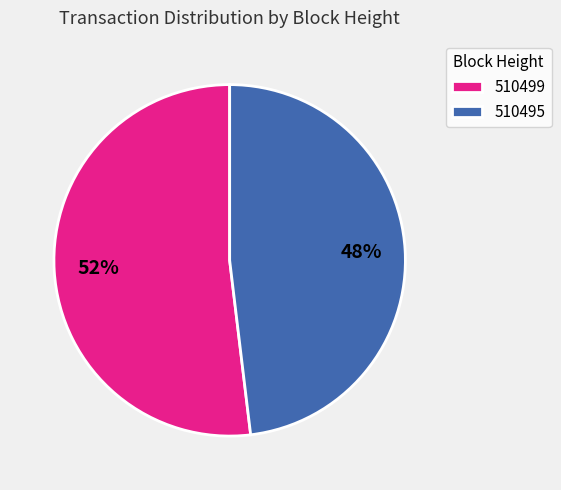

To the nearest percent, what is the average slice percentage?

50%